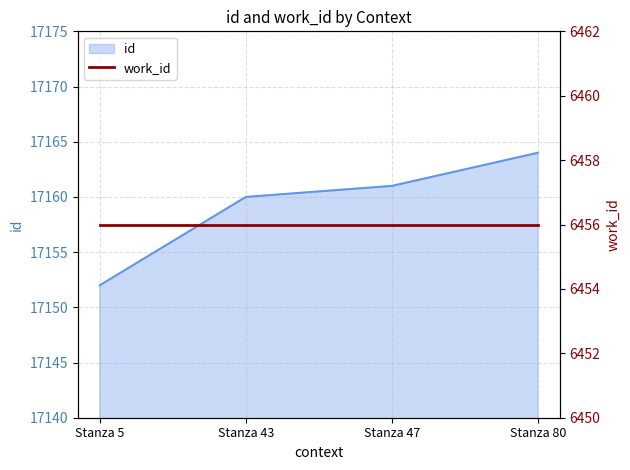

Which label corresponds to the largest value in the chart?

Stanza 80